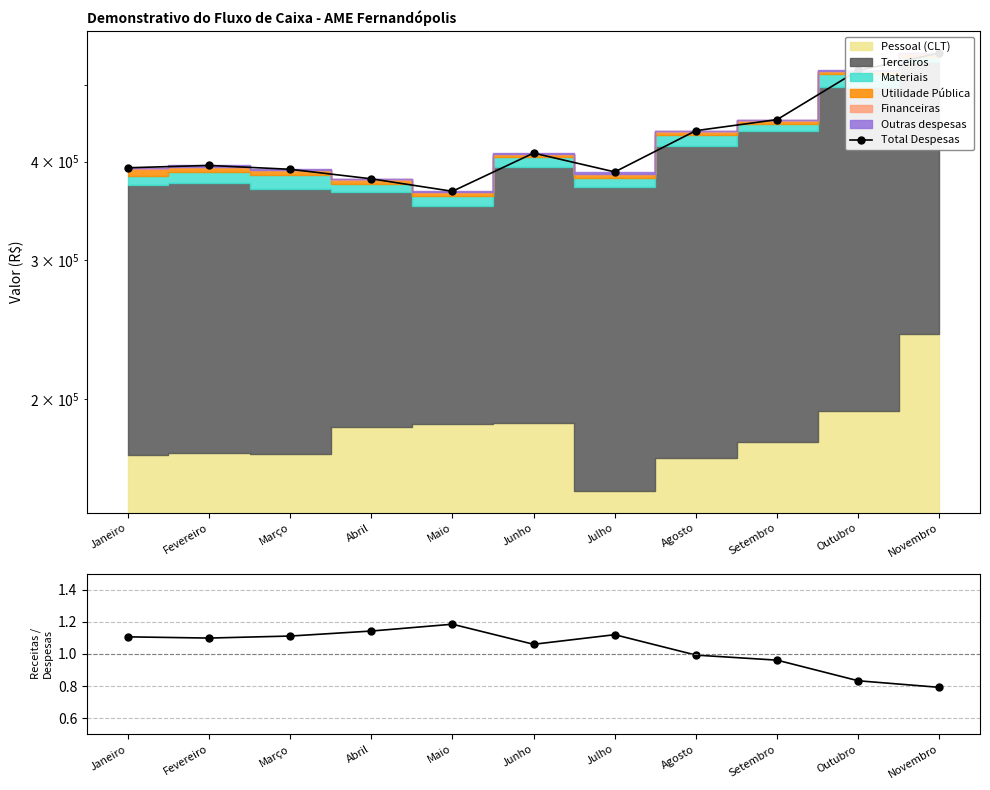

At which category is the sum across all series the highest?

Novembro